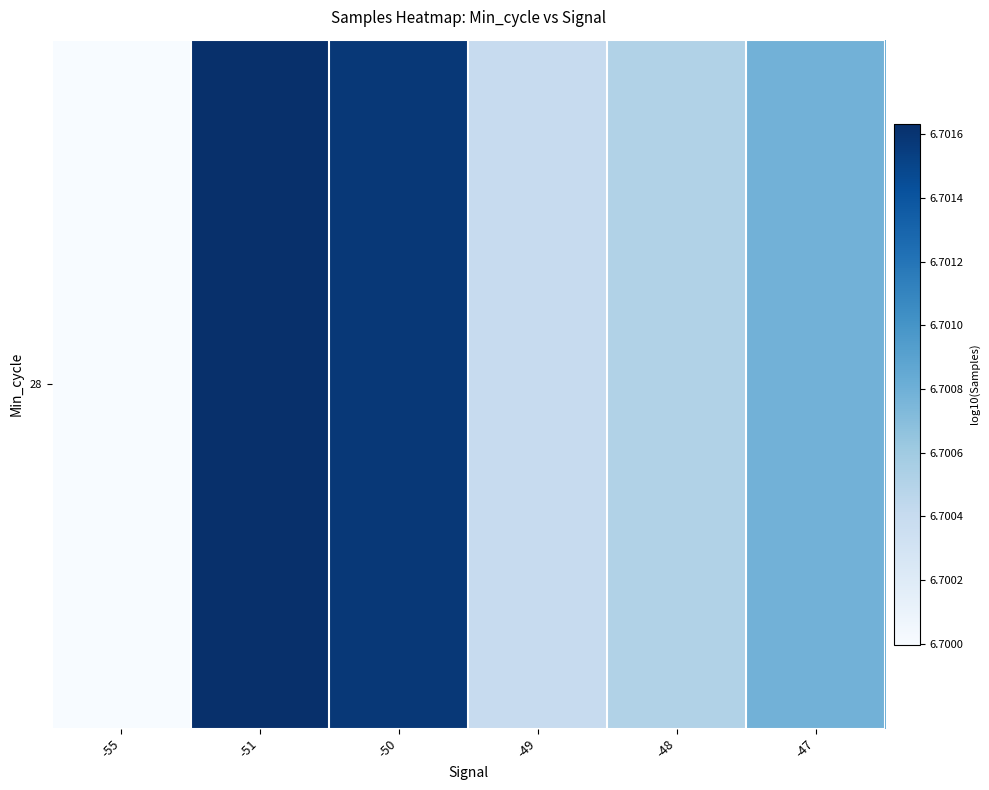

Which category has the highest value across all series?

-51